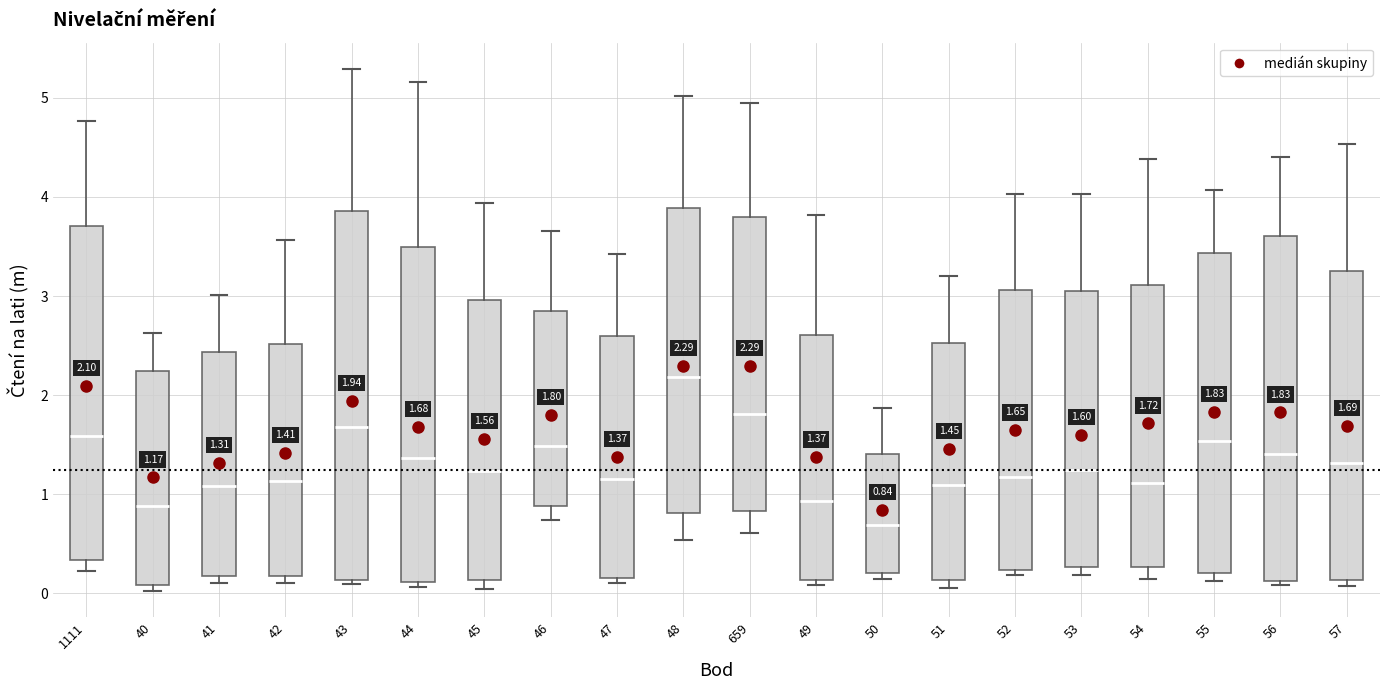

Which box's median line is the highest?

48